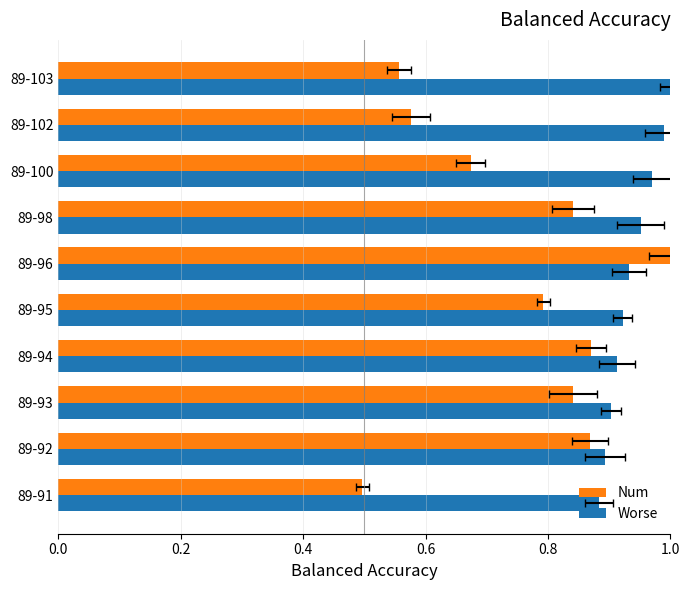

Reading left to right, extract all data points from this chart.

Num: 0.5	0.9	0.8	0.9	0.8	1.0	0.8	0.7	0.6	0.6
Worse: 0.9	0.9	0.9	0.9	0.9	0.9	1.0	1.0	1.0	1.0